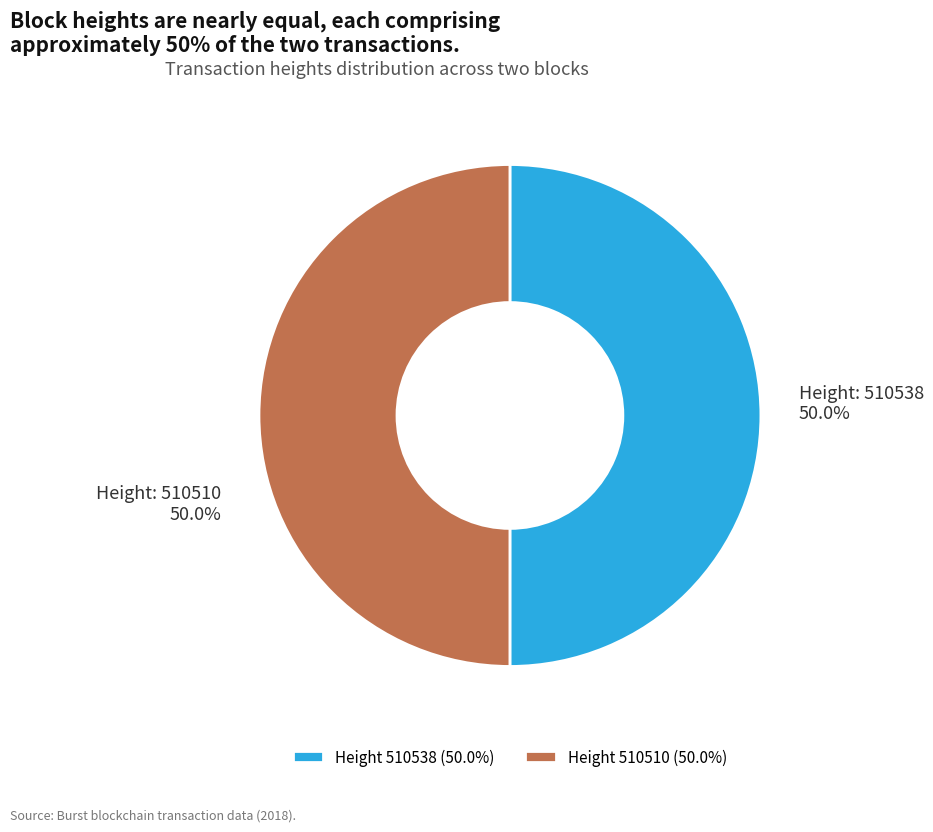

Count the number of slices in the pie.

2